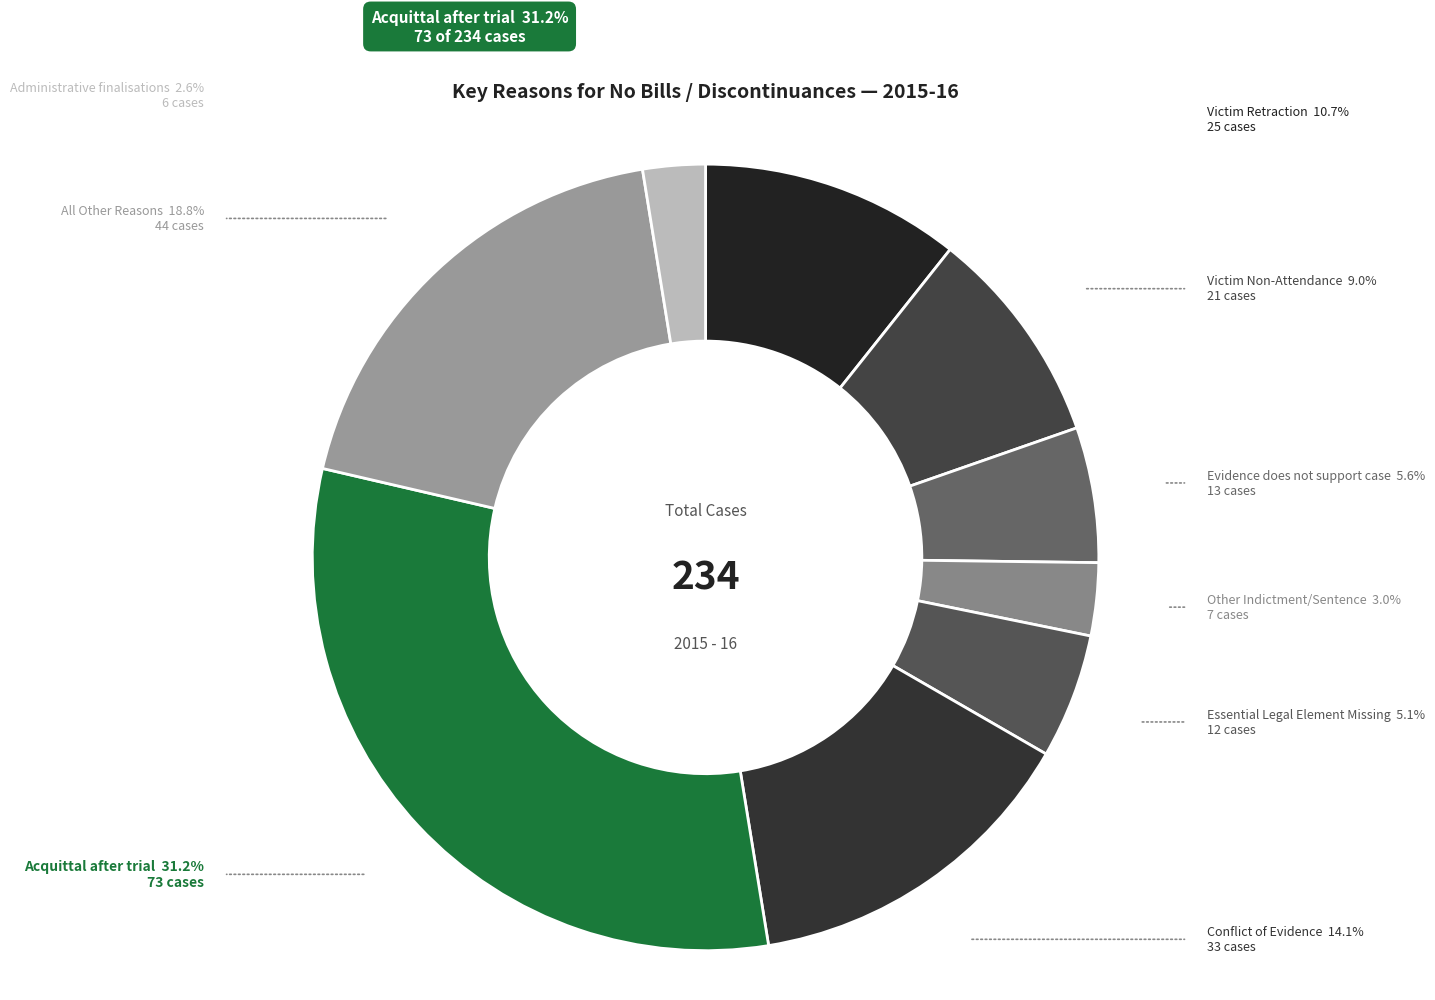

How many segments does this pie chart have?

9